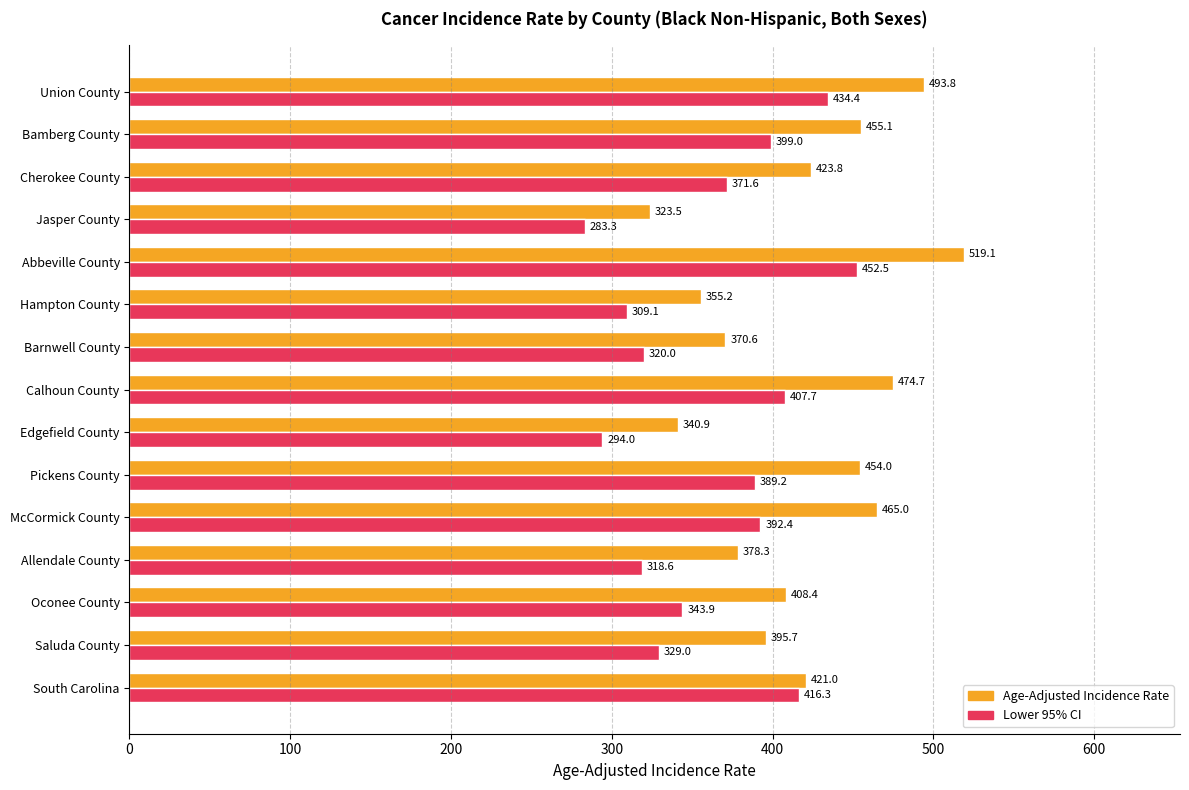

What is the average value of the Age-Adjusted Incidence Rate series?

418.6